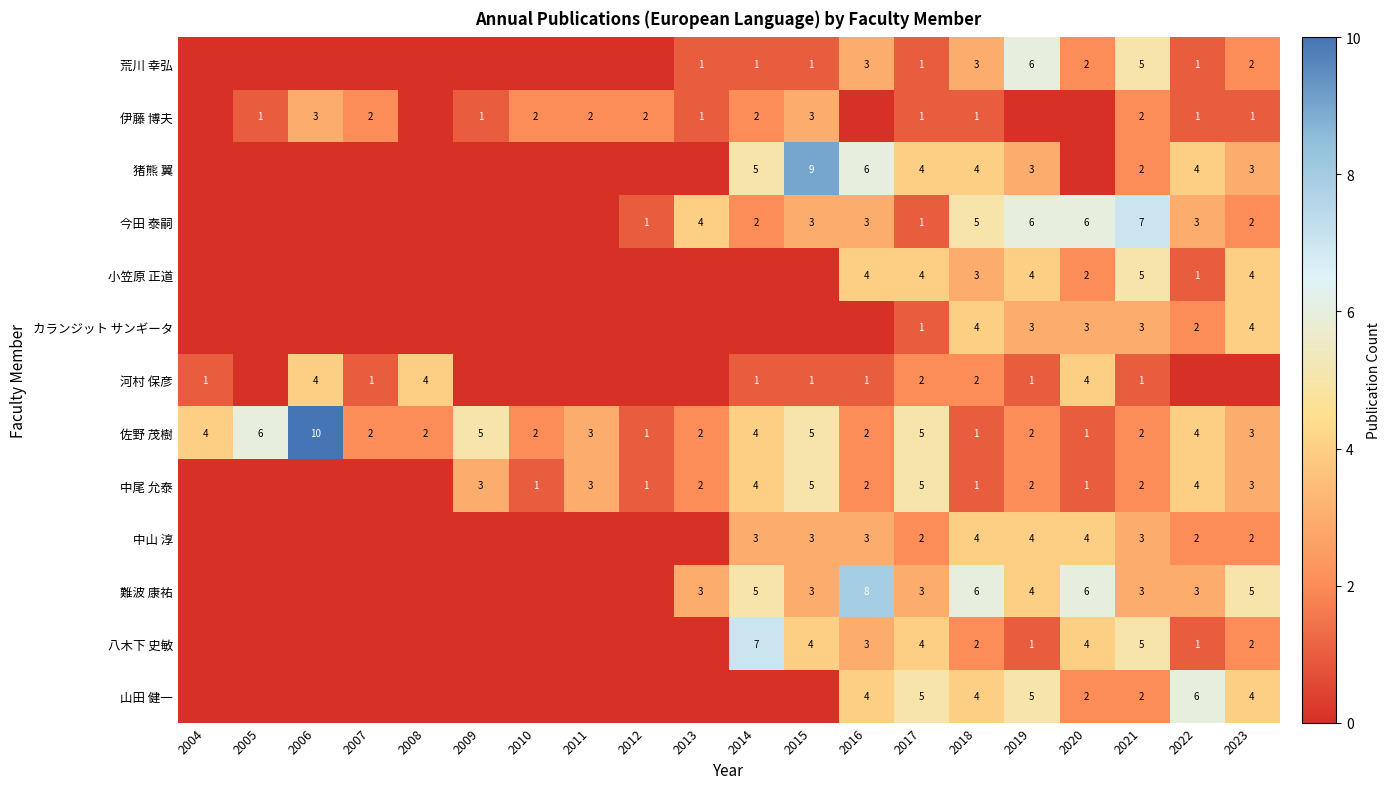

The 山田 健一 series shows 5 at 2019. True or false?

True